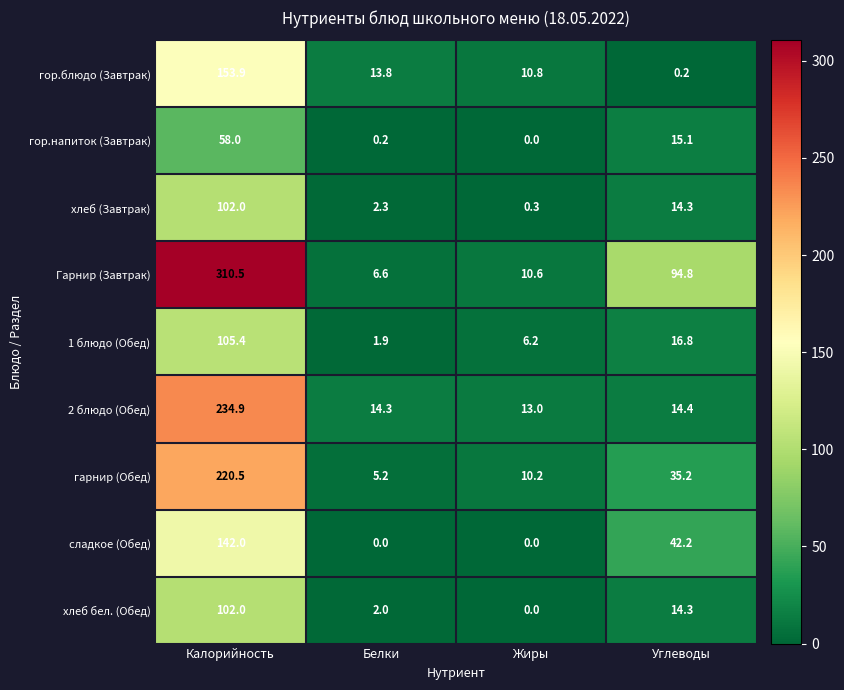

Where is 1 блюдо (Обед) nearest to the value 53?

Углеводы